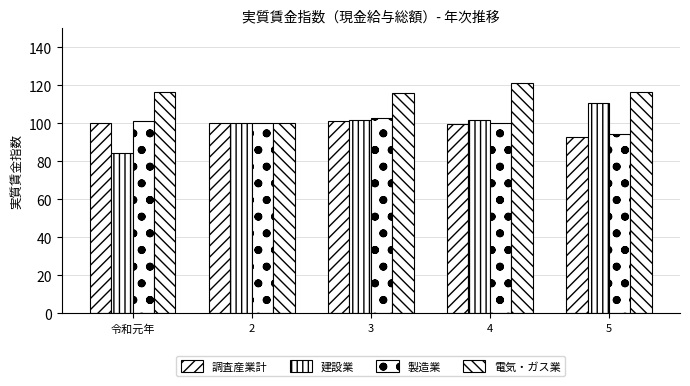

How many bars are there in each group?

4